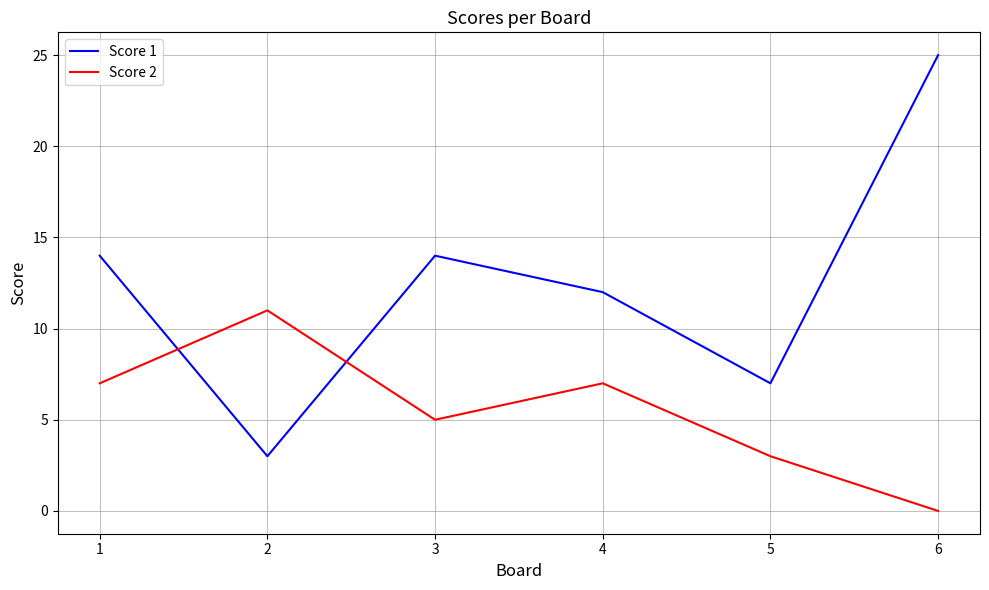

Which category has the lowest value across all series?

6